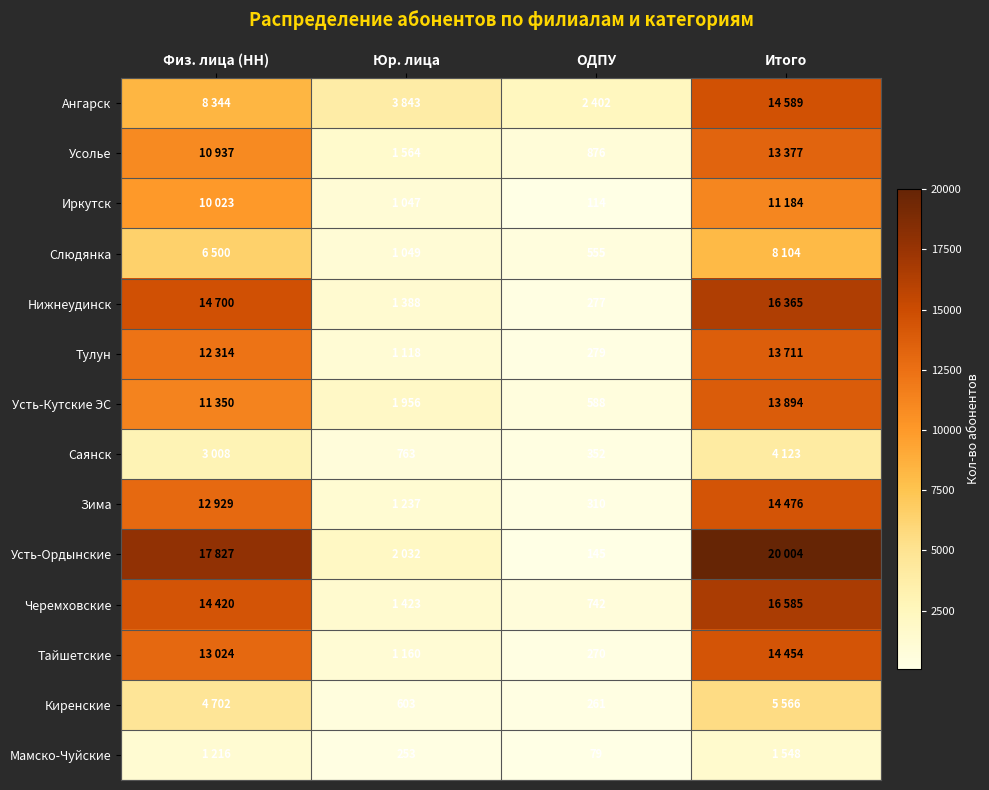

Is it true that Усолье equals 876 at ОДПУ?

True